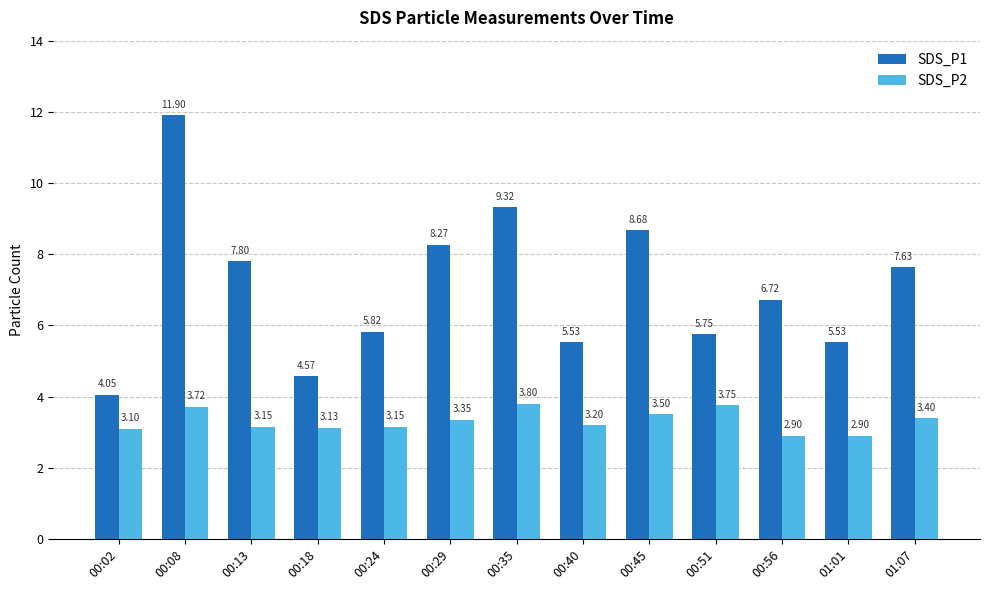

At which category is the sum across all series the highest?

00:08